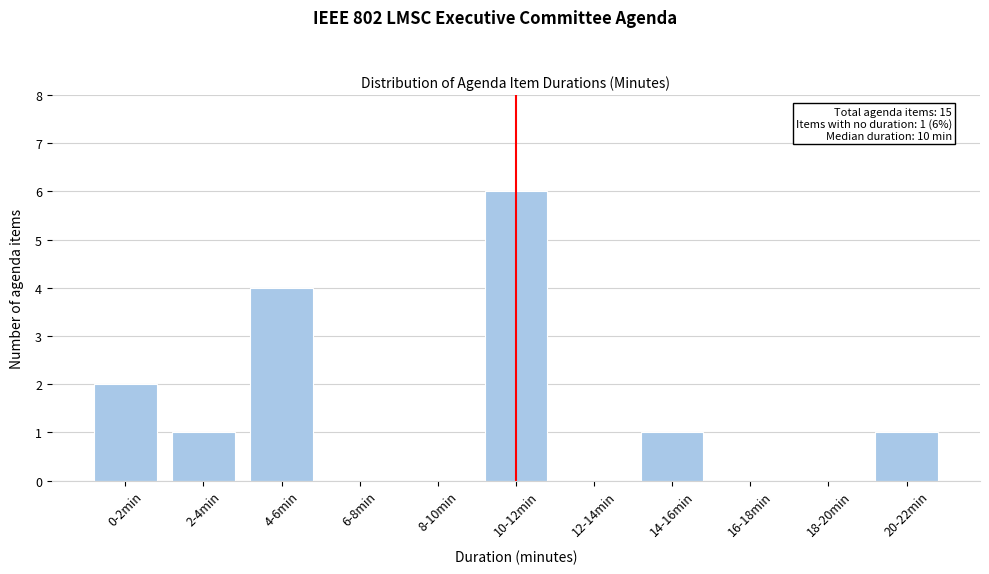

Reading left to right, what are all the values shown in this chart?

0-2min=2	2-4min=1	4-6min=4	6-8min=0	8-10min=0	10-12min=6	12-14min=0	14-16min=1	16-18min=0	18-20min=0	20-22min=1